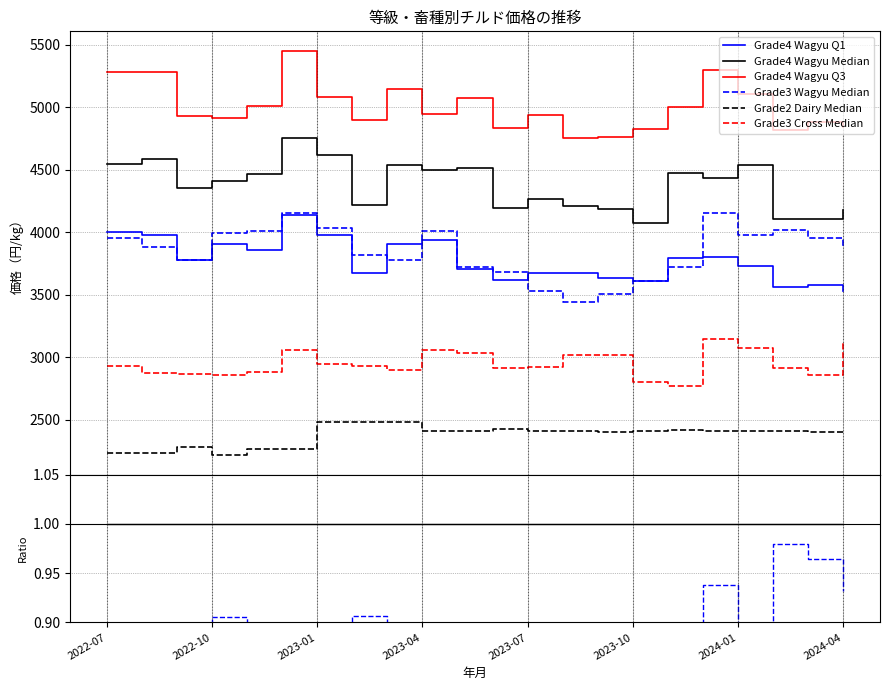

Is the value of Grade4 Wagyu Q1 at 8 greater than the value of Grade4 Wagyu Median at 14?

No